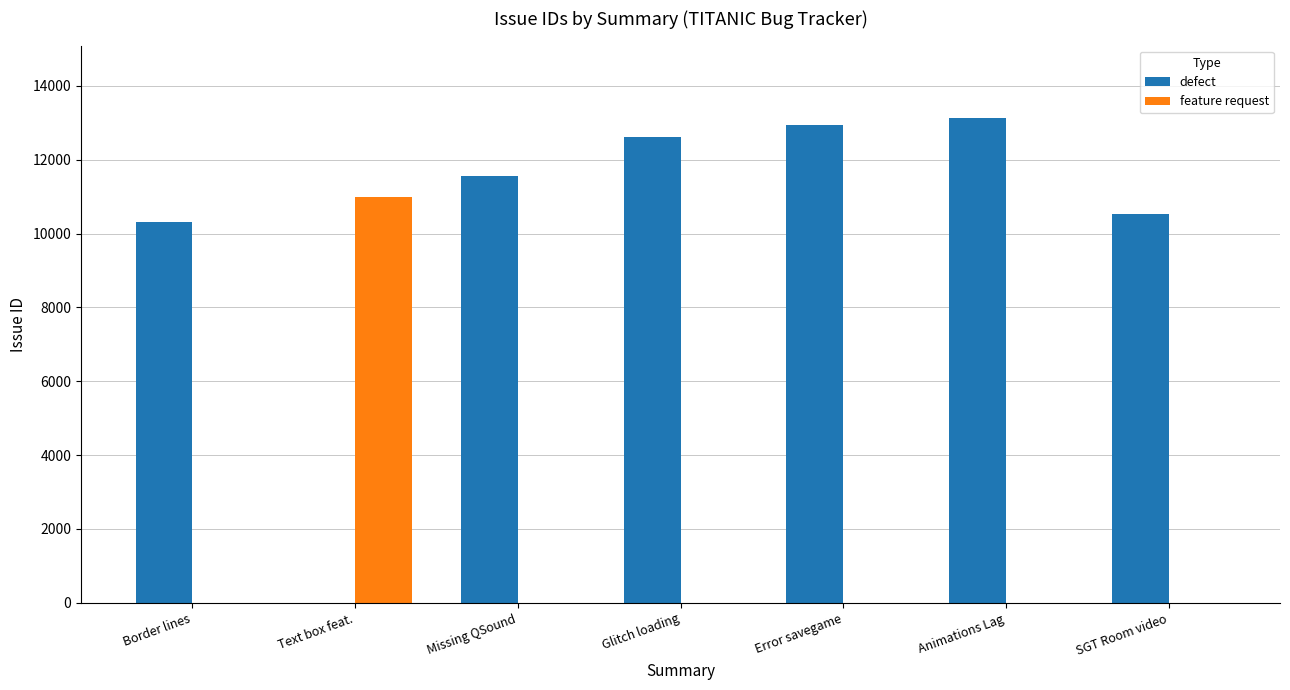

Reading right to left, list all the values displayed in this chart.

defect: 10523	13122	12951	12616	11558	0	10305
feature request: 0	0	0	0	0	10979	0